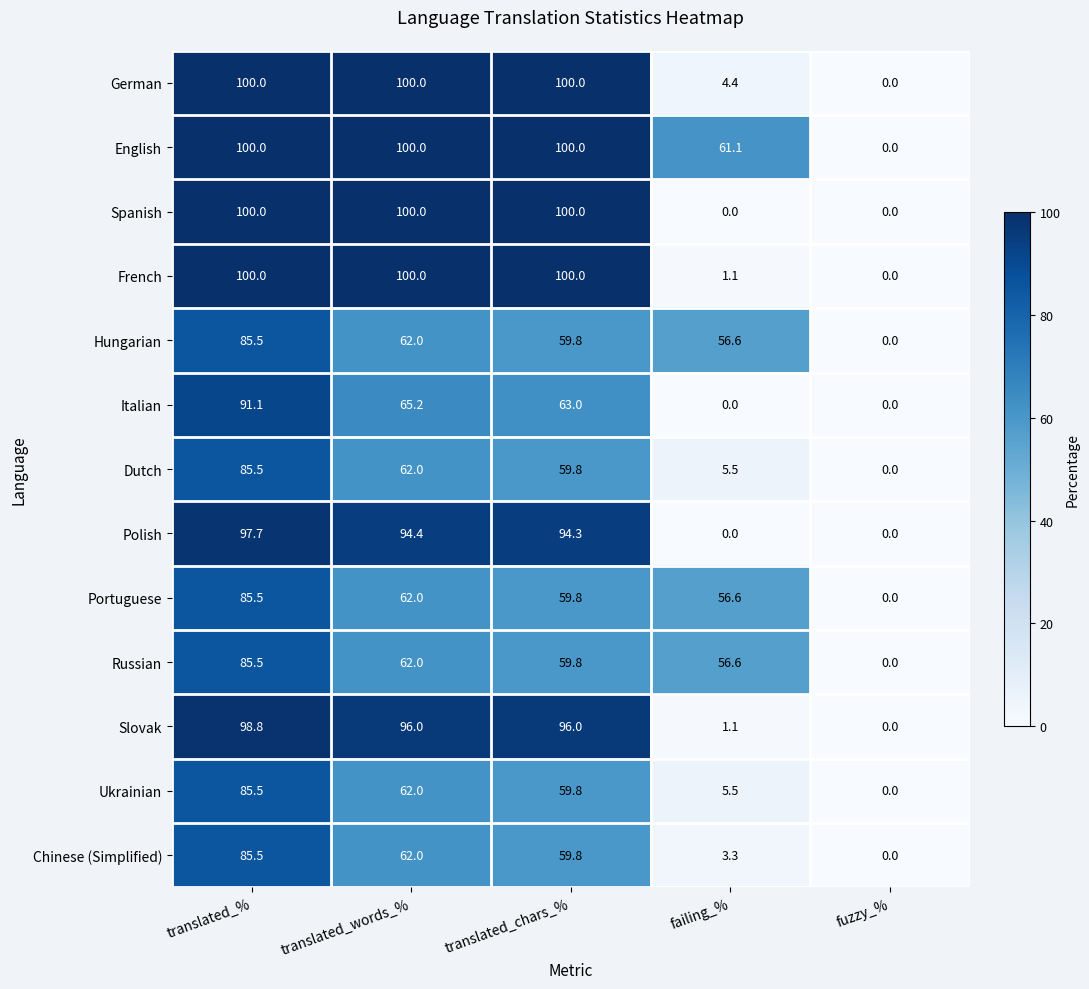

How many data points does each series have?

5